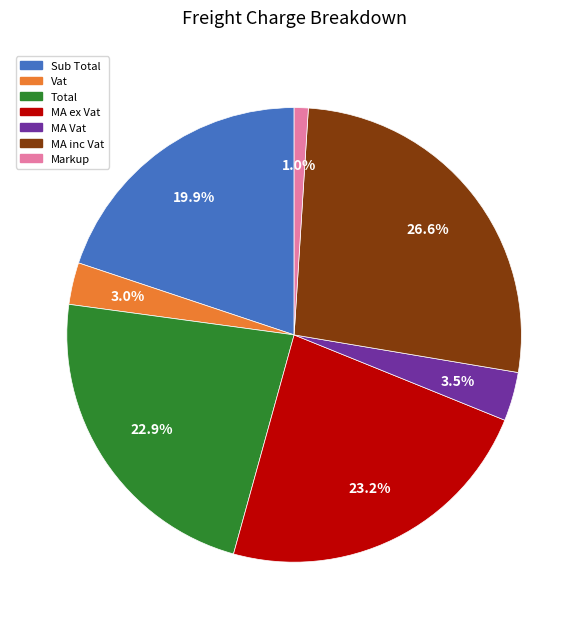

Count the number of slices in the pie.

7